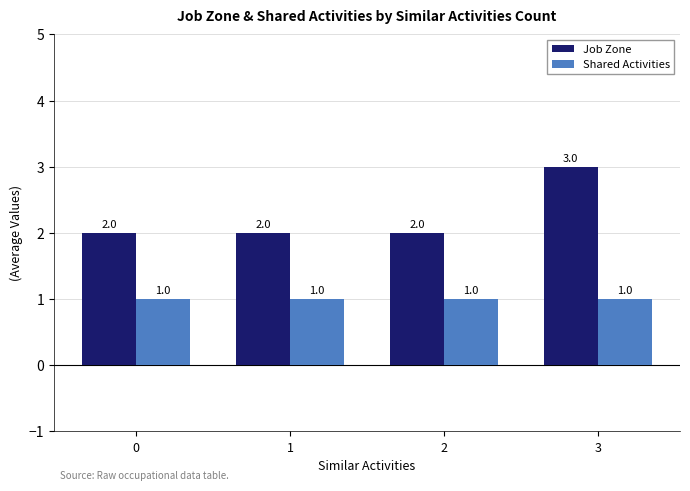

Which series has the widest spread of values?

Job Zone